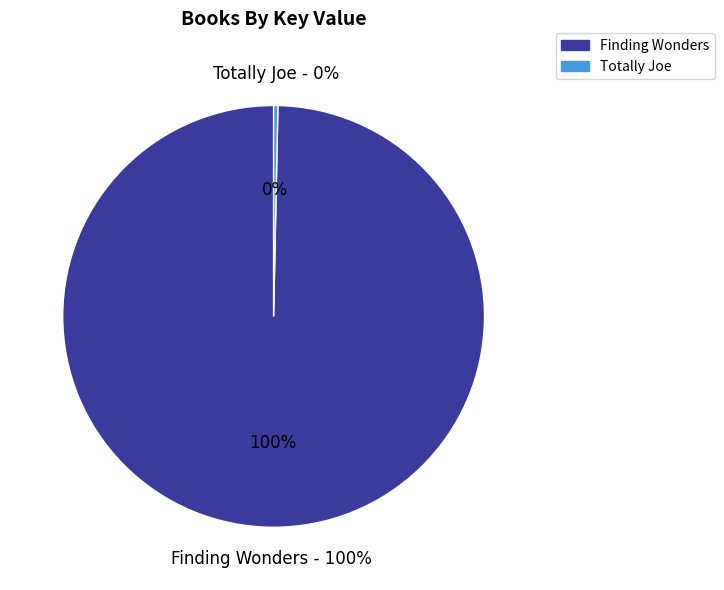

Is it true that Finding Wonders is 99% of the pie?

False